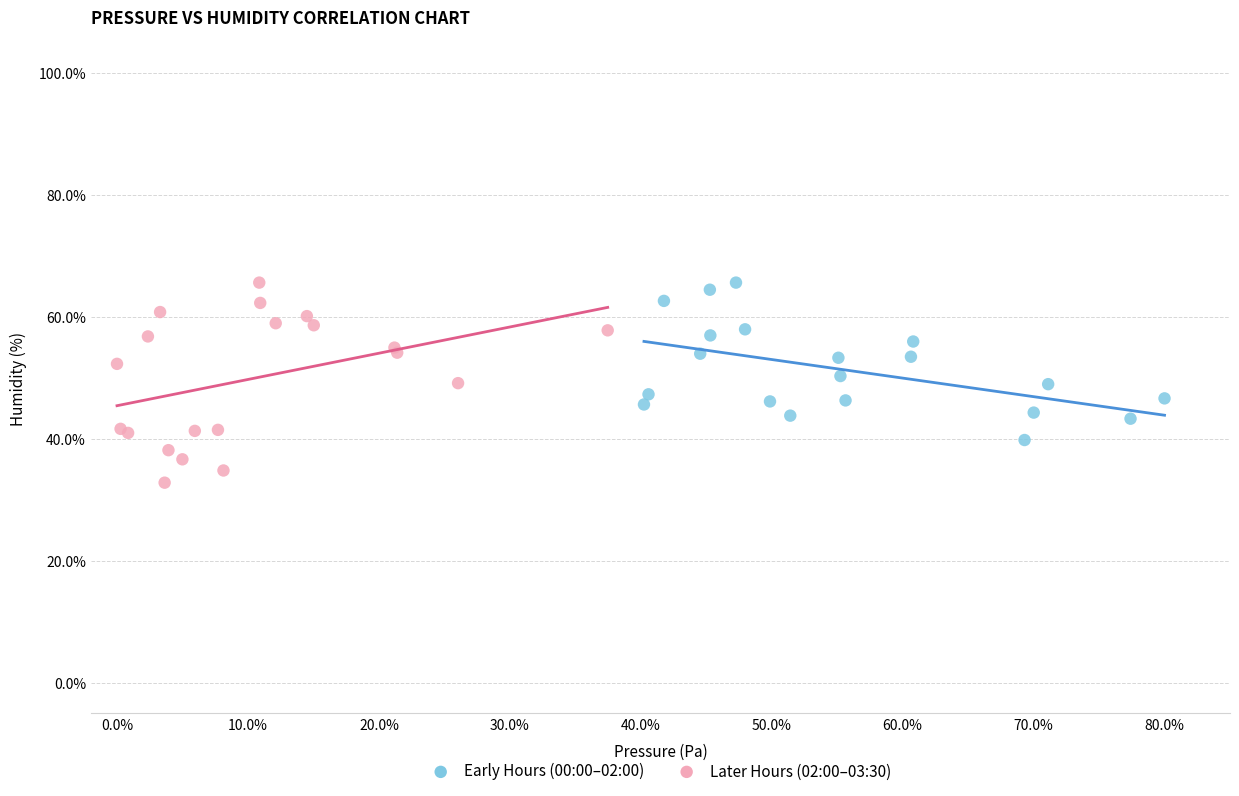

What are all the series names shown in the legend?

Early Hours (00:00–02:00), Later Hours (02:00–03:30)